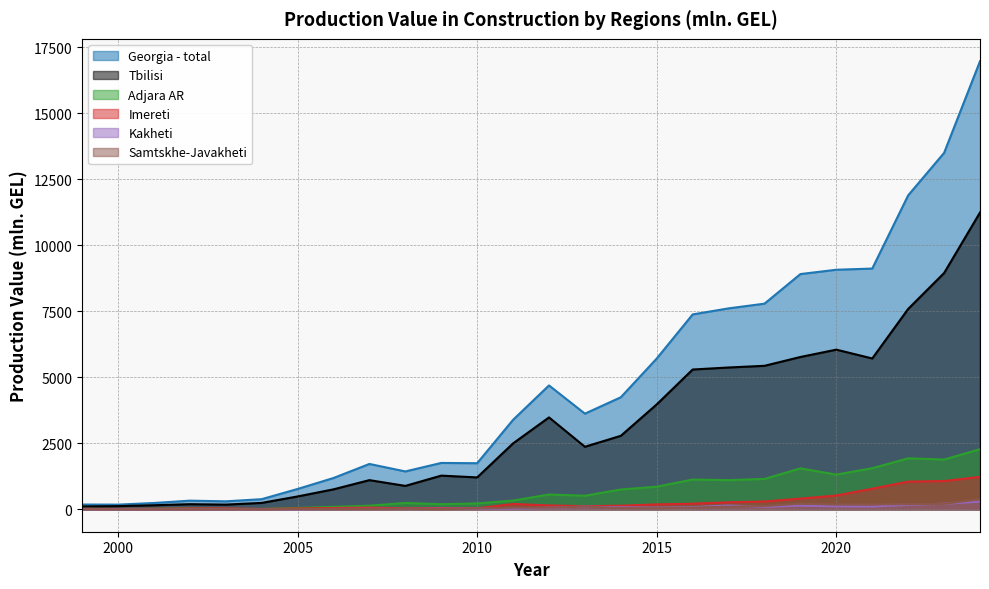

True or false: Georgia - total has a value of 1434.8 at 2008.

True